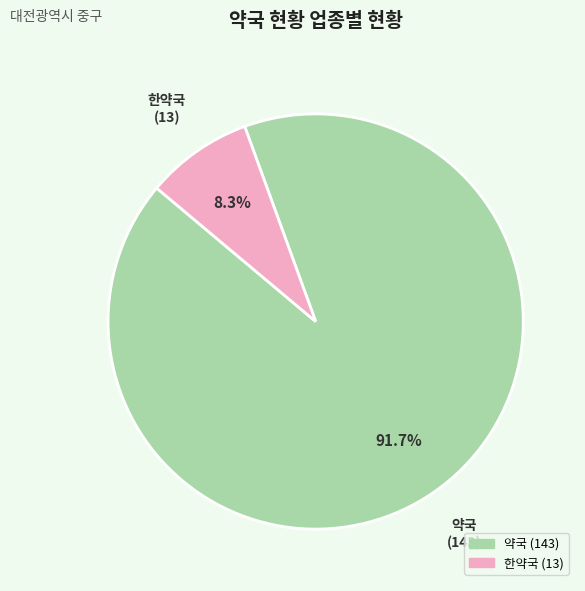

To the nearest percent, what portion does 한약국 represent?

8%